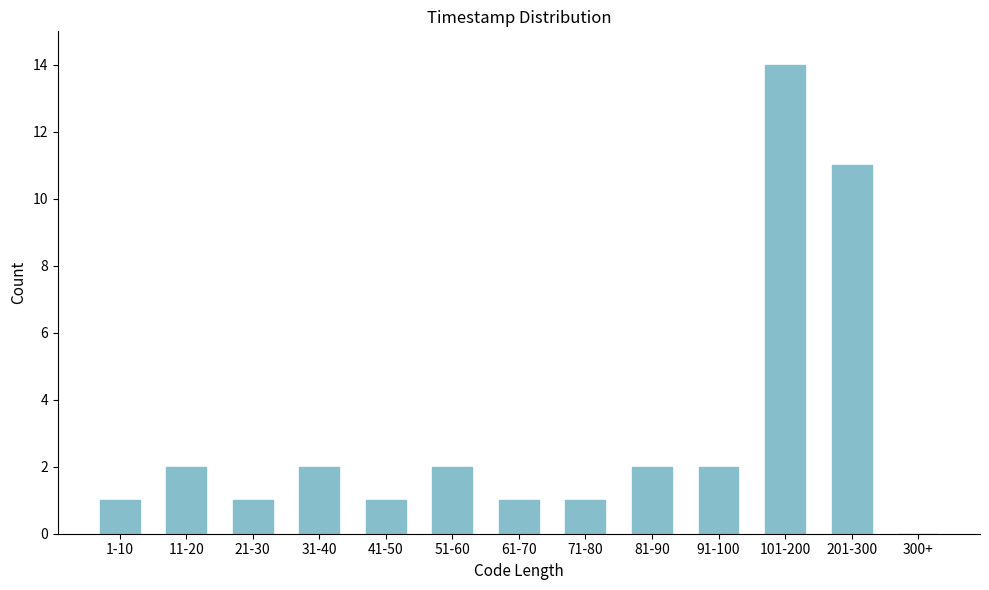

Reading right to left, extract all data points from this chart.

300+=0	201-300=11	101-200=14	91-100=2	81-90=2	71-80=1	61-70=1	51-60=2	41-50=1	31-40=2	21-30=1	11-20=2	1-10=1